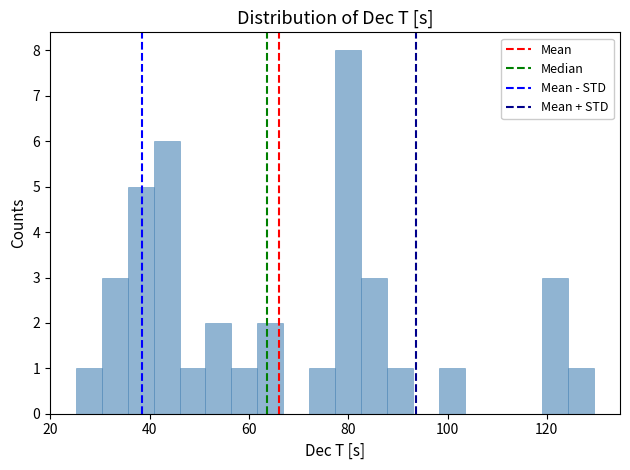

Read against the x-axis, roughly where is the centre of the tallest bar?

80